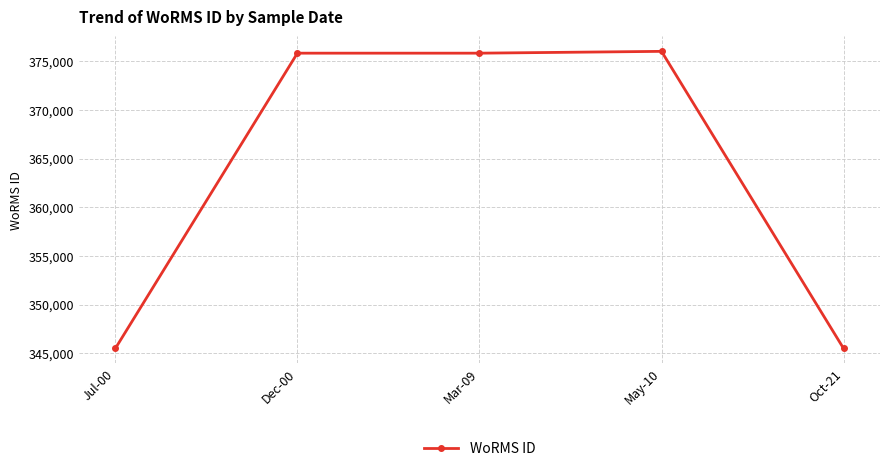

What is the difference between the values at May-10 and Dec-00?

187